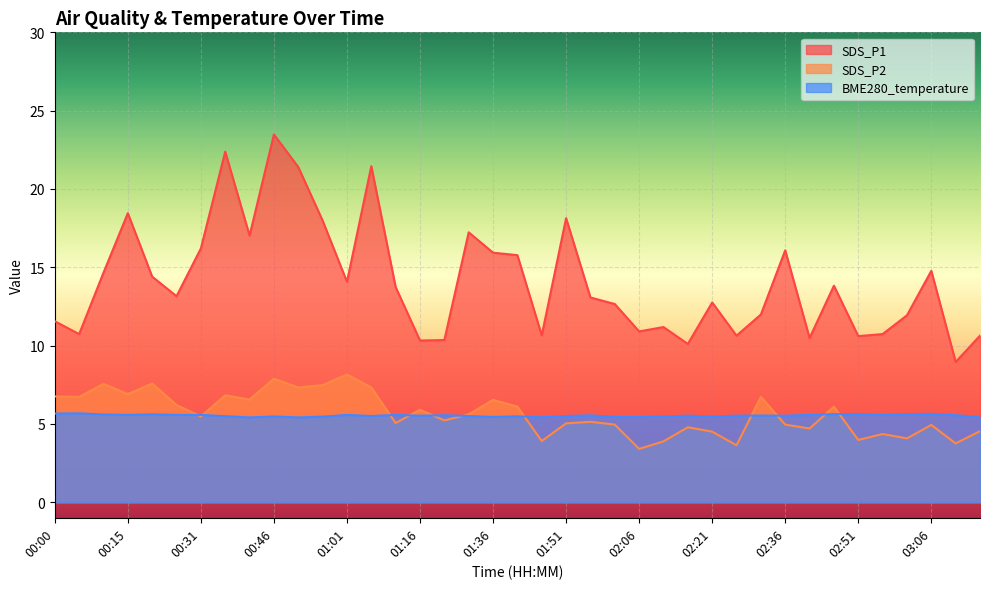

What is the difference between the maximum and minimum values in the SDS_P2 series?

4.8